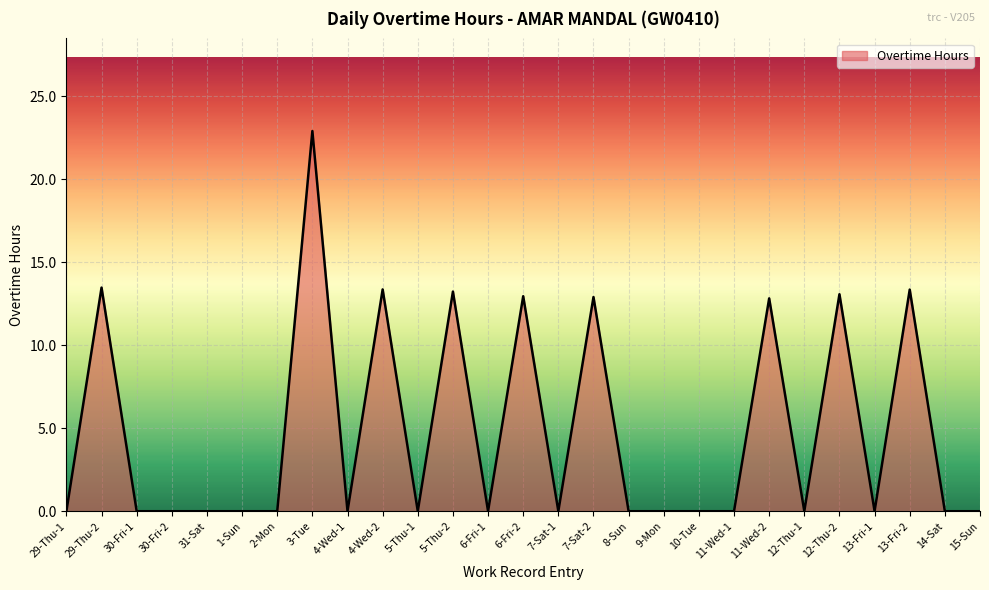

What is the difference between the maximum and minimum values?

22.9